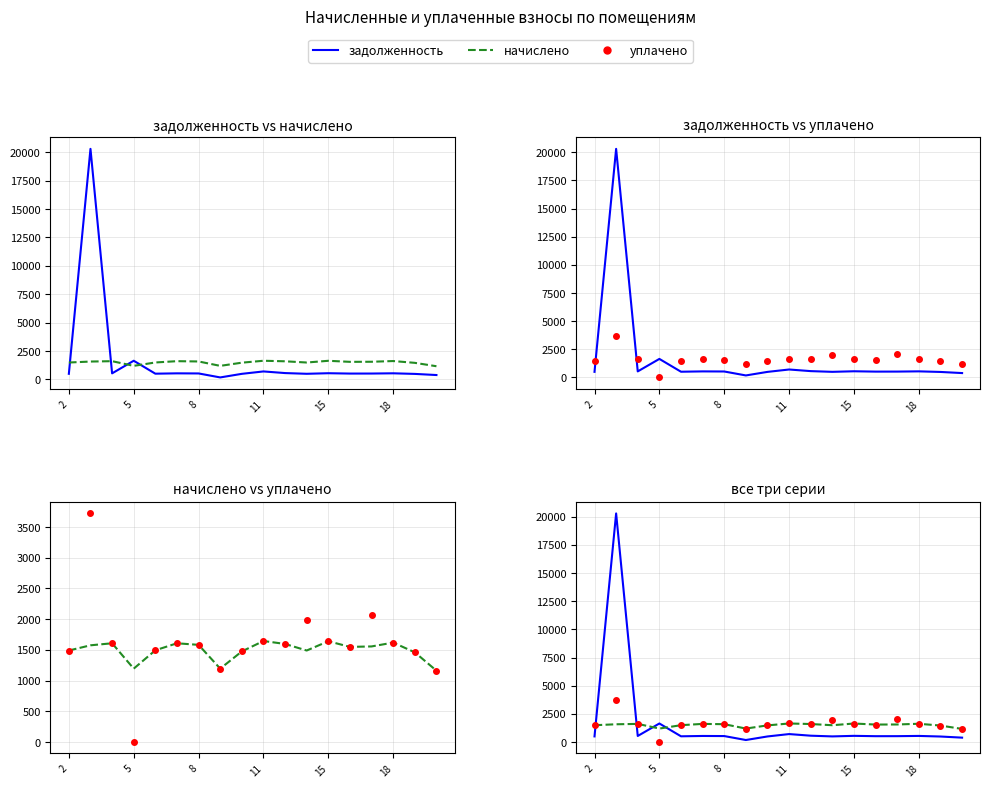

Is it true that начислено equals 845.6 at 10?

False